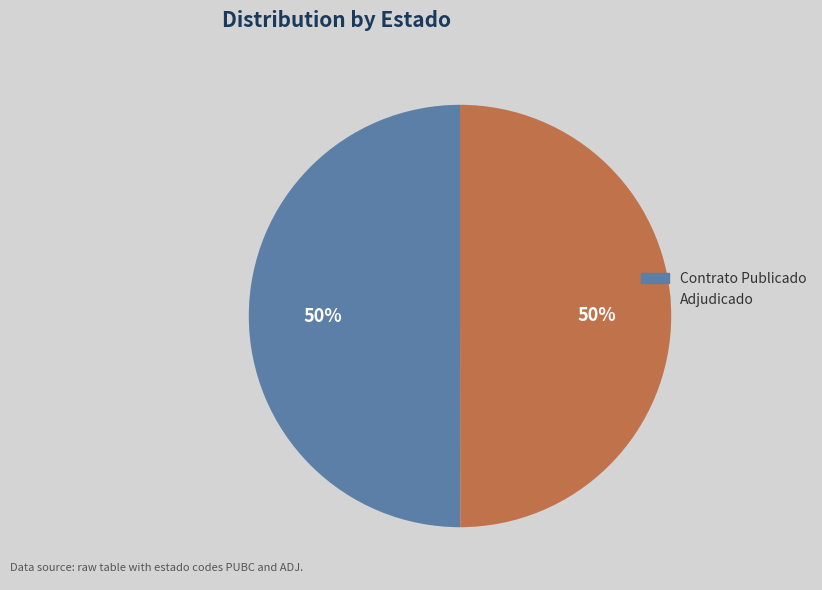

To the nearest percent, what is the average slice percentage?

50%